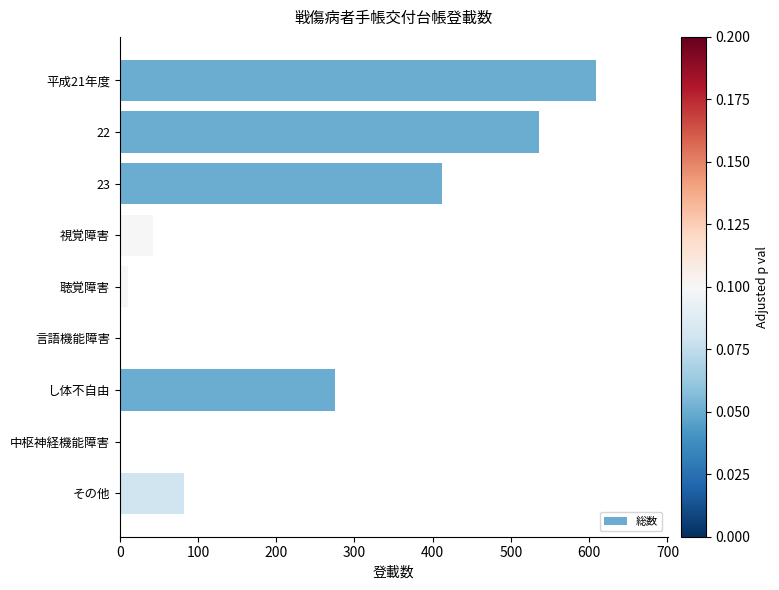

What is the sum of the values at 平成21年度 and その他?

691